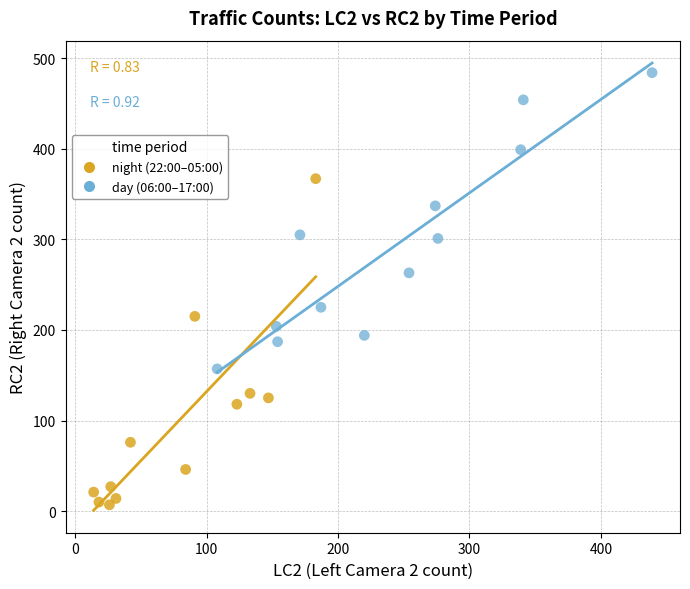

Which series contains the lowest Y value?

night (22:00–05:00)